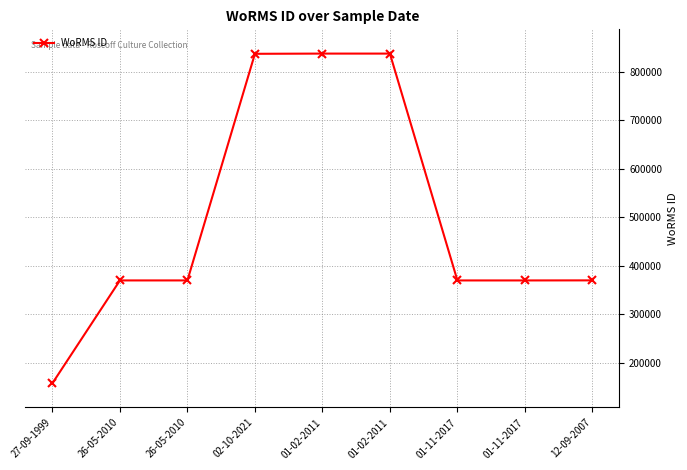

What is the sum of the values at 27-09-1999 and 26-05-2010?

526844